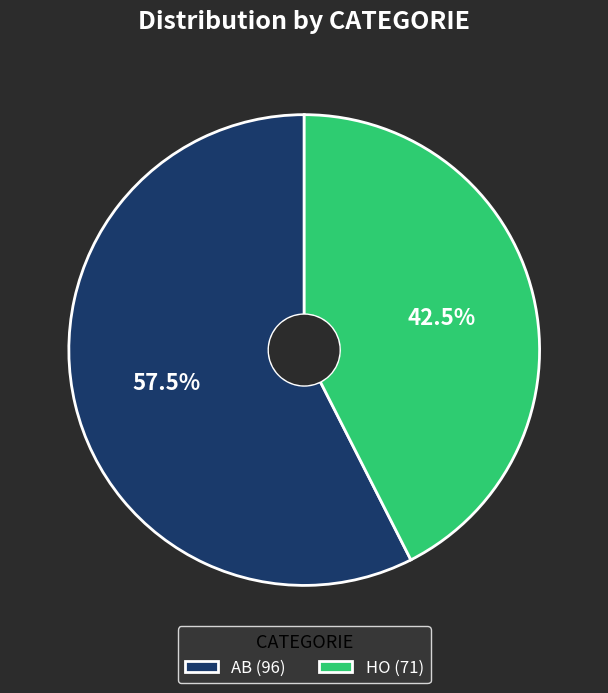

To the nearest percent, what is the combined percentage of AB and HO?

100%